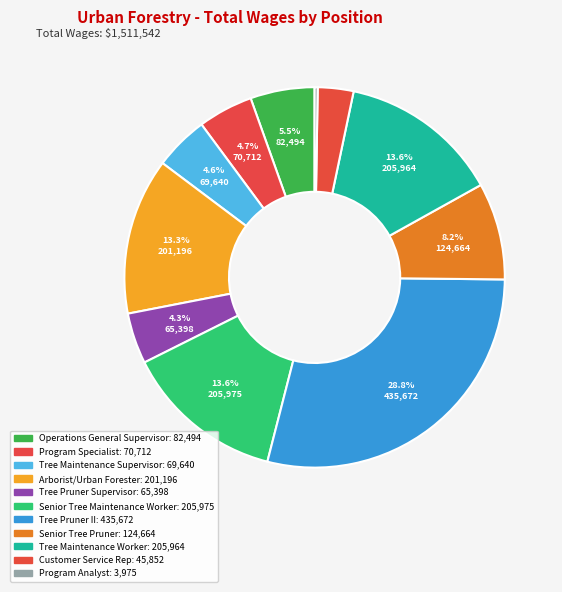

Which category has the smallest portion of the pie?

Program Analyst